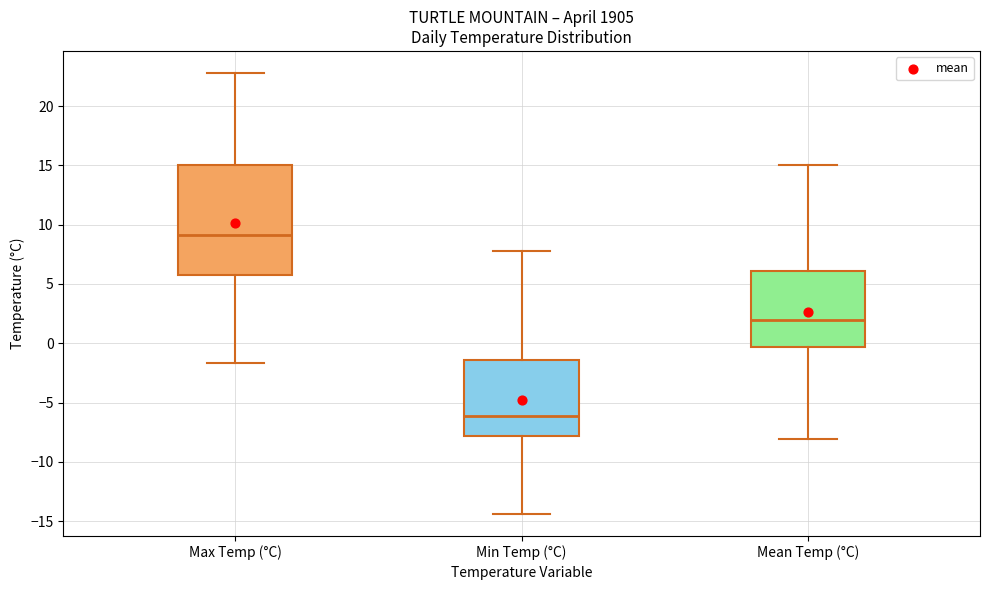

Reading left to right, transcribe this box plot: for each box, give where its median line is, the range the box spans, and where its two whiskers end, as read against the y-axis. The values are not printed on the chart, so give them approximately, as read against the axis.

Max Temp (°C): median 9.0, box 5.5 to 15.0, whiskers -1.5 to 23.0
Min Temp (°C): median -6.0, box -8.0 to -1.5, whiskers -14.5 to 8.0
Mean Temp (°C): median 2.0, box -0.5 to 6.0, whiskers -8.0 to 15.0